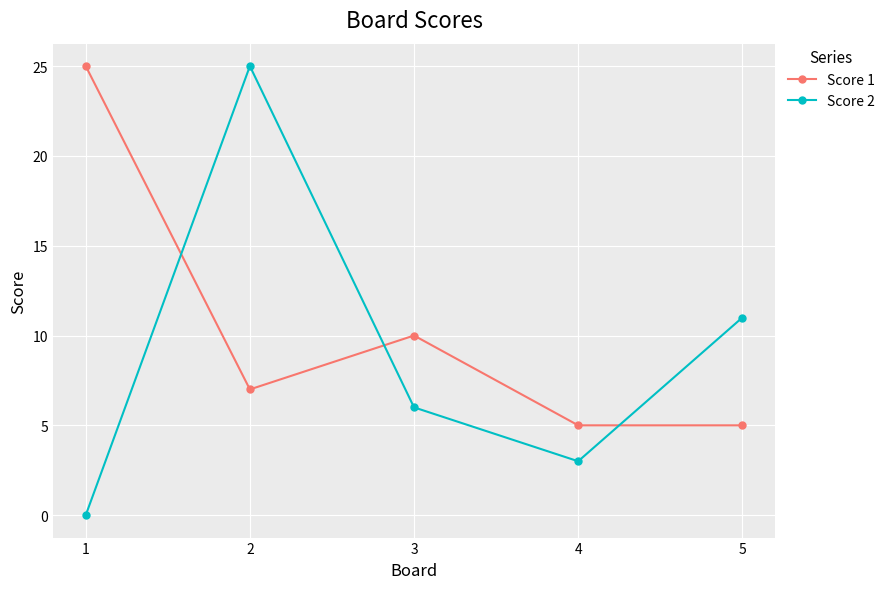

What is the difference between the maximum and minimum values in the Score 2 series?

25